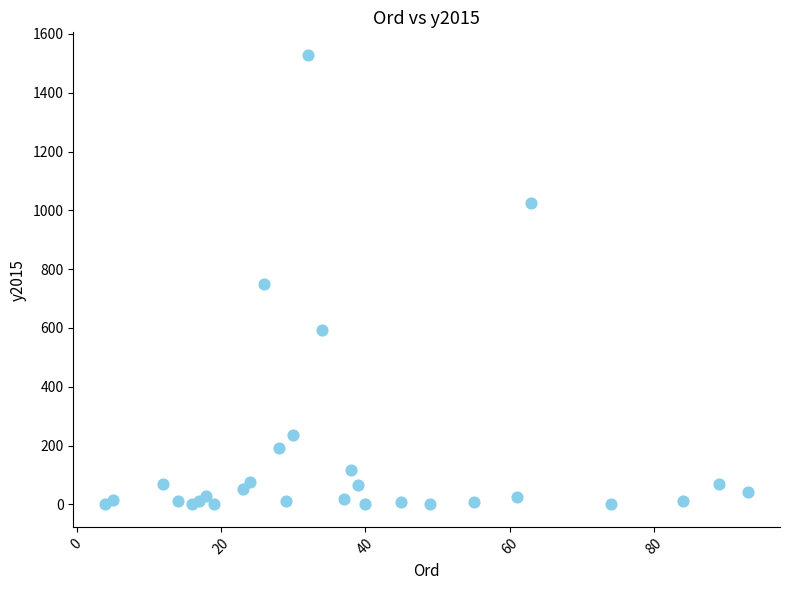

What is the range of Y values (max minus min)?

1529